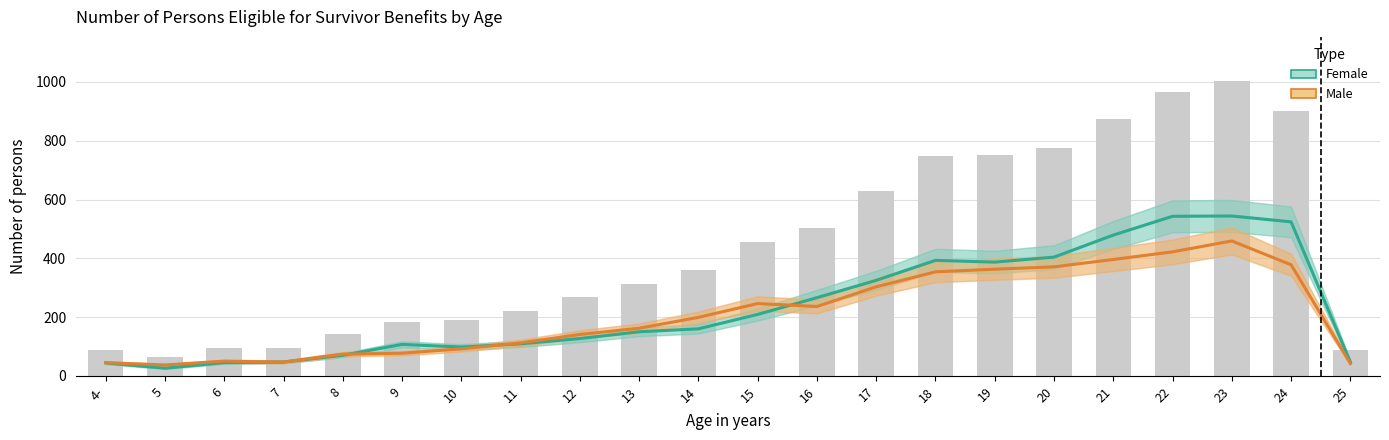

What is the average value of the Female (estimate) series?

232